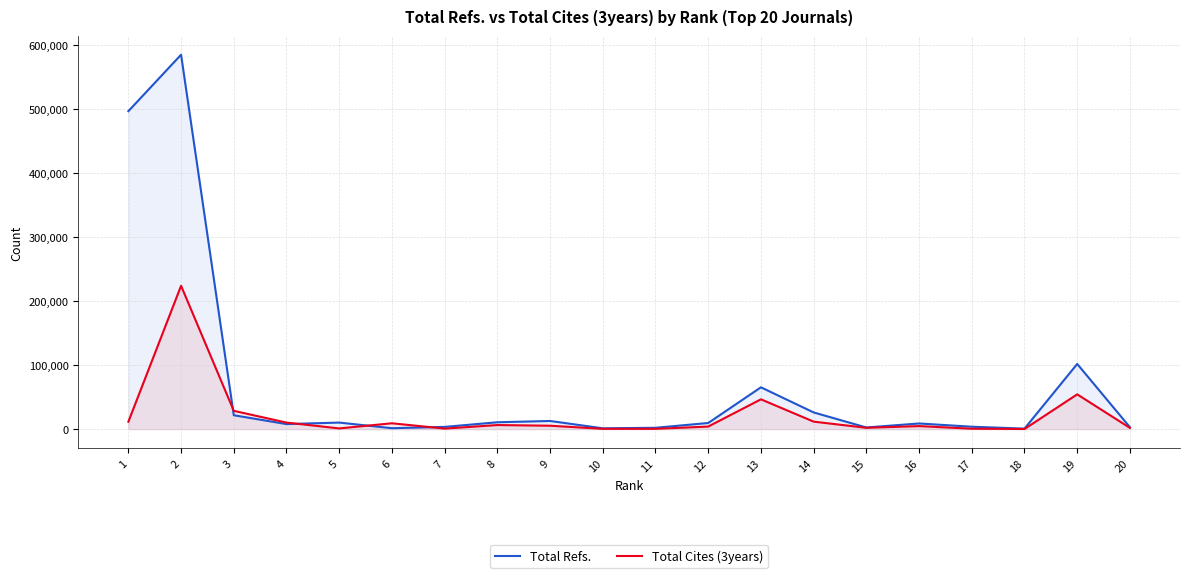

Does the chart have visible grid lines?

Yes